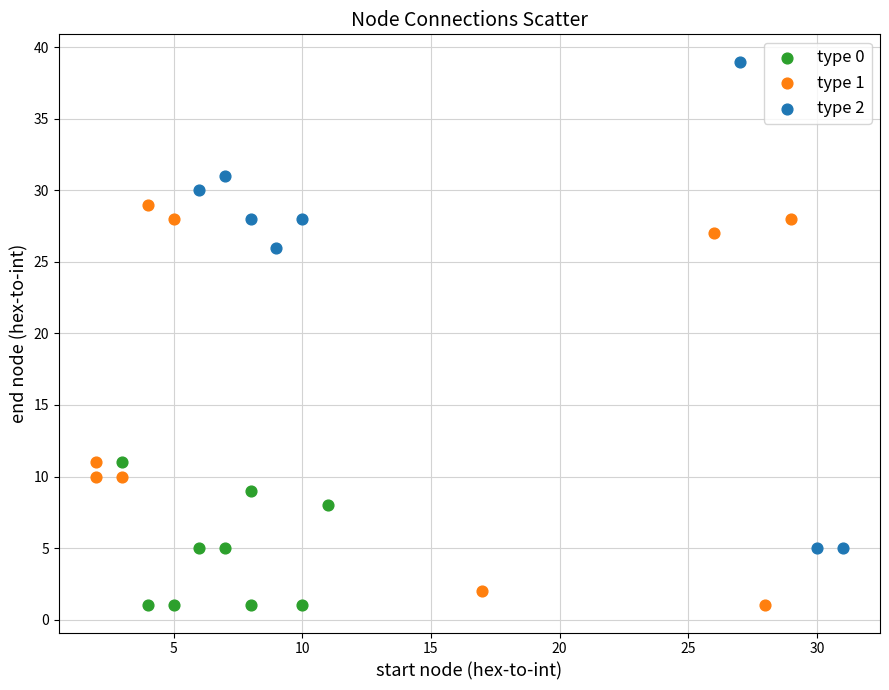

Which series has the widest spread of Y values?

type 2